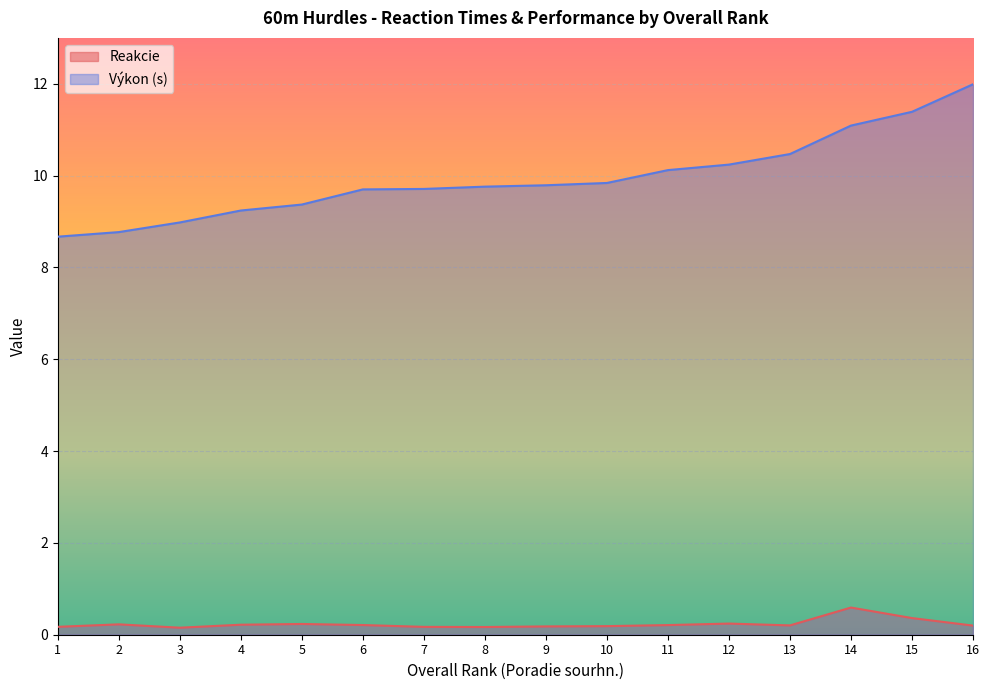

List the series in order of their peak value, lowest first.

Reakcie, Výkon (s)